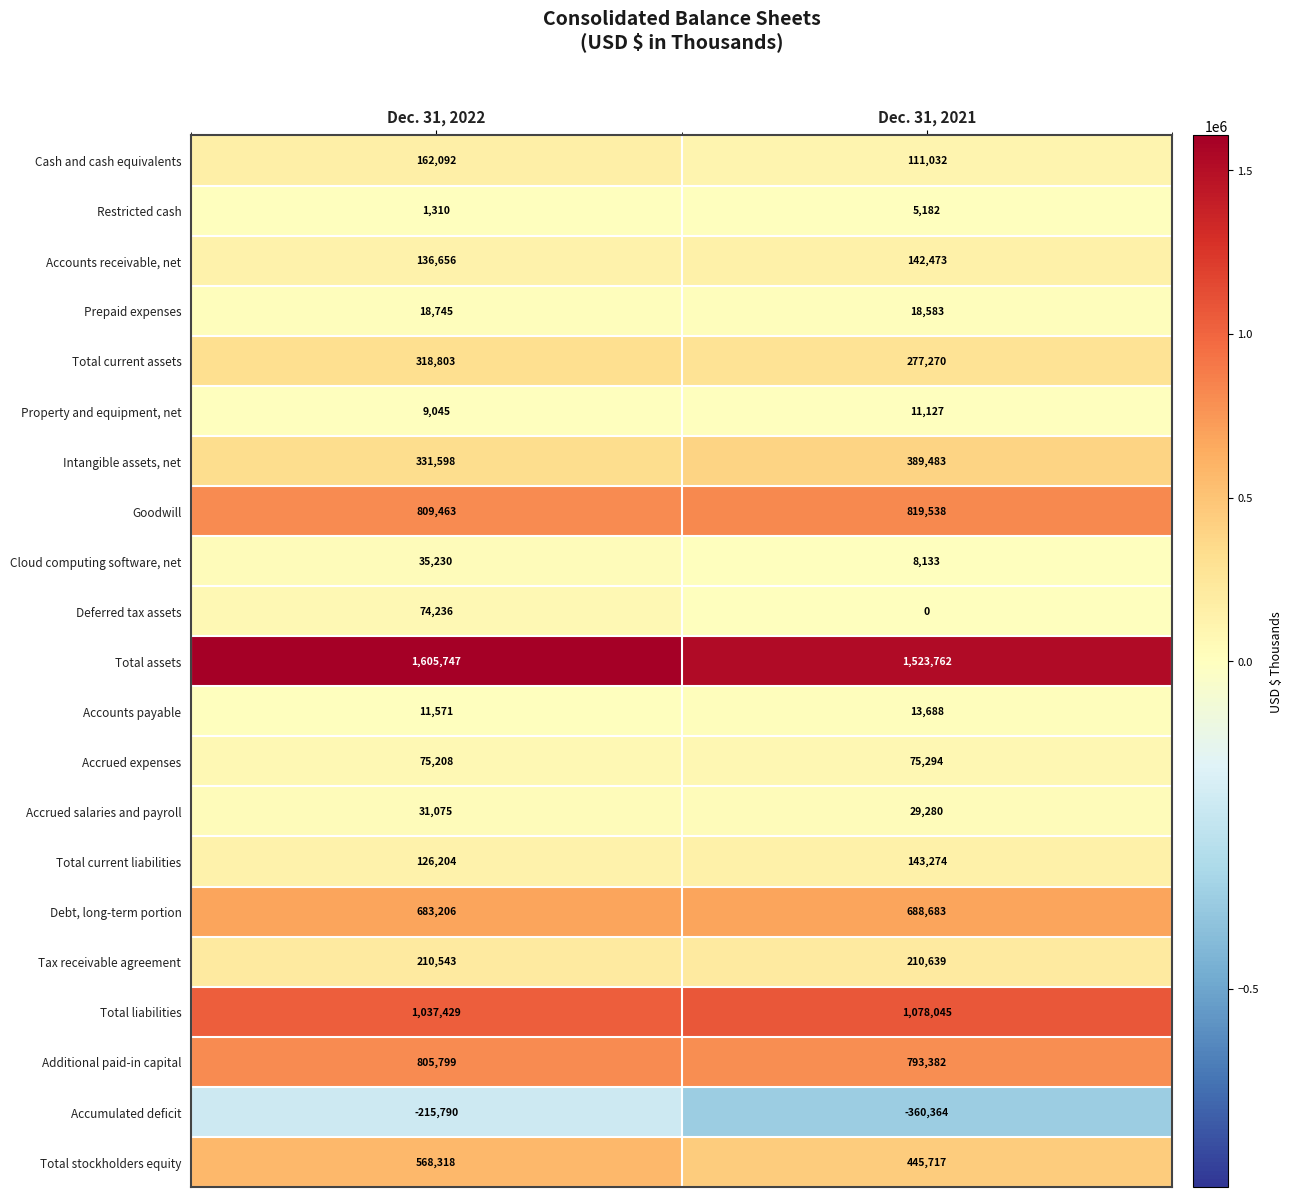

The value of Total current assets at Dec. 31, 2022 is 318803. True or false?

True